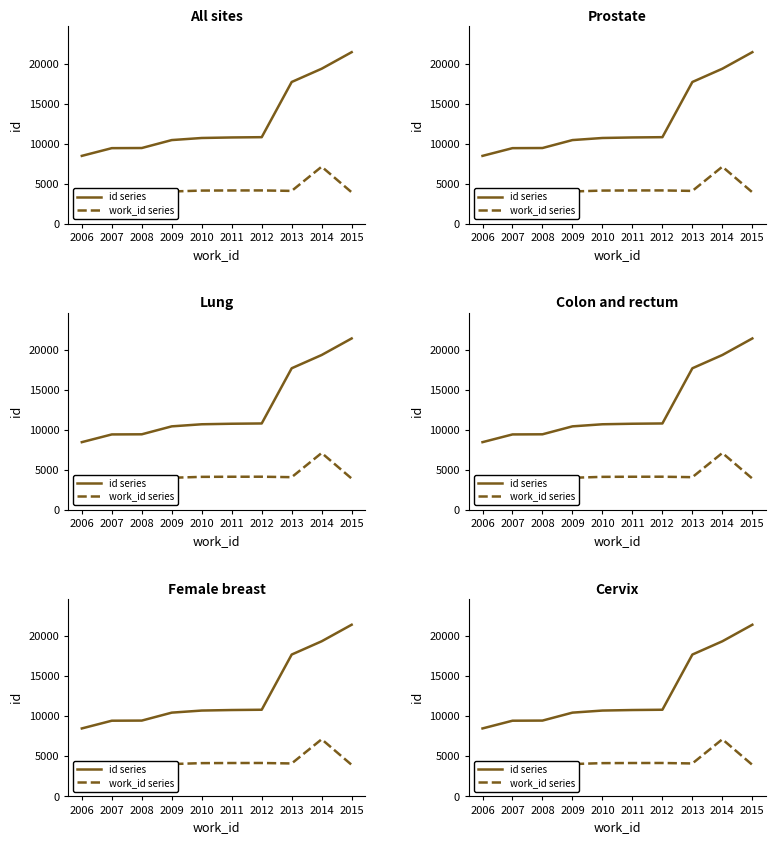

Rank the series by their maximum value, from highest to lowest.

id series, work_id series